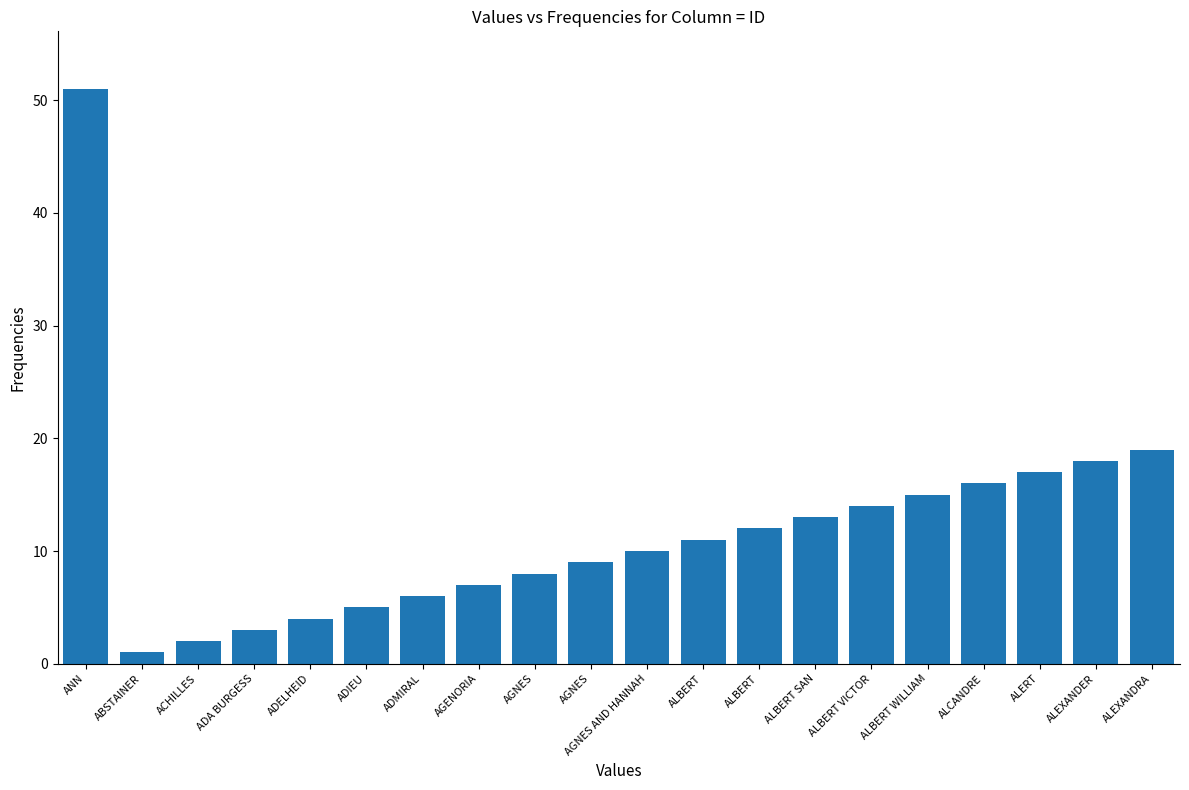

Count the number of data series in this chart.

1